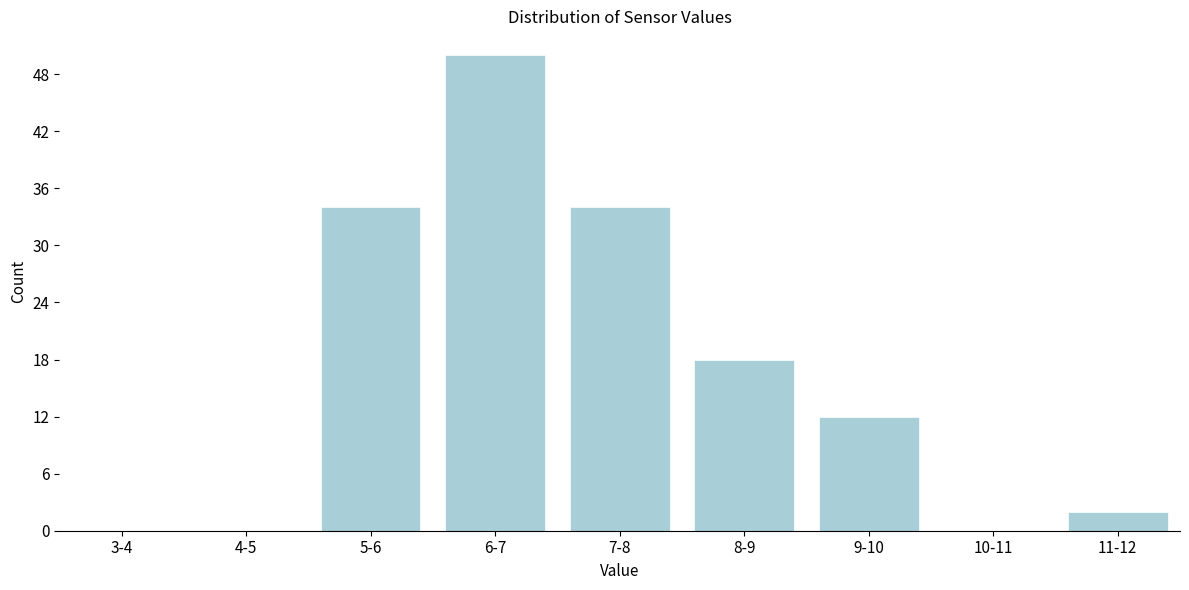

Reading left to right, list all the values displayed in this chart.

3-4=0	4-5=0	5-6=34	6-7=50	7-8=34	8-9=18	9-10=12	10-11=0	11-12=2